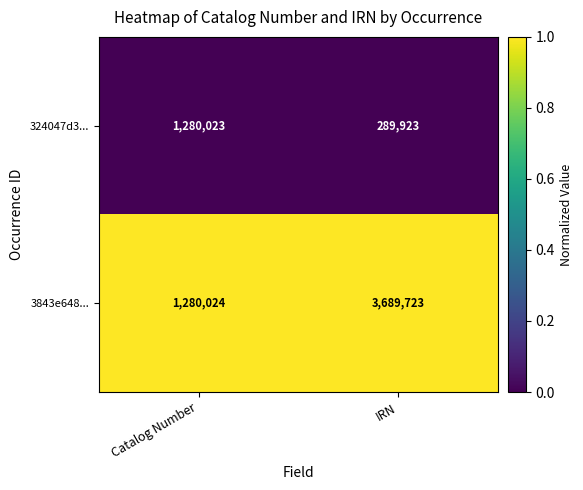

The 3843e648... series shows 6072742 at IRN. True or false?

False